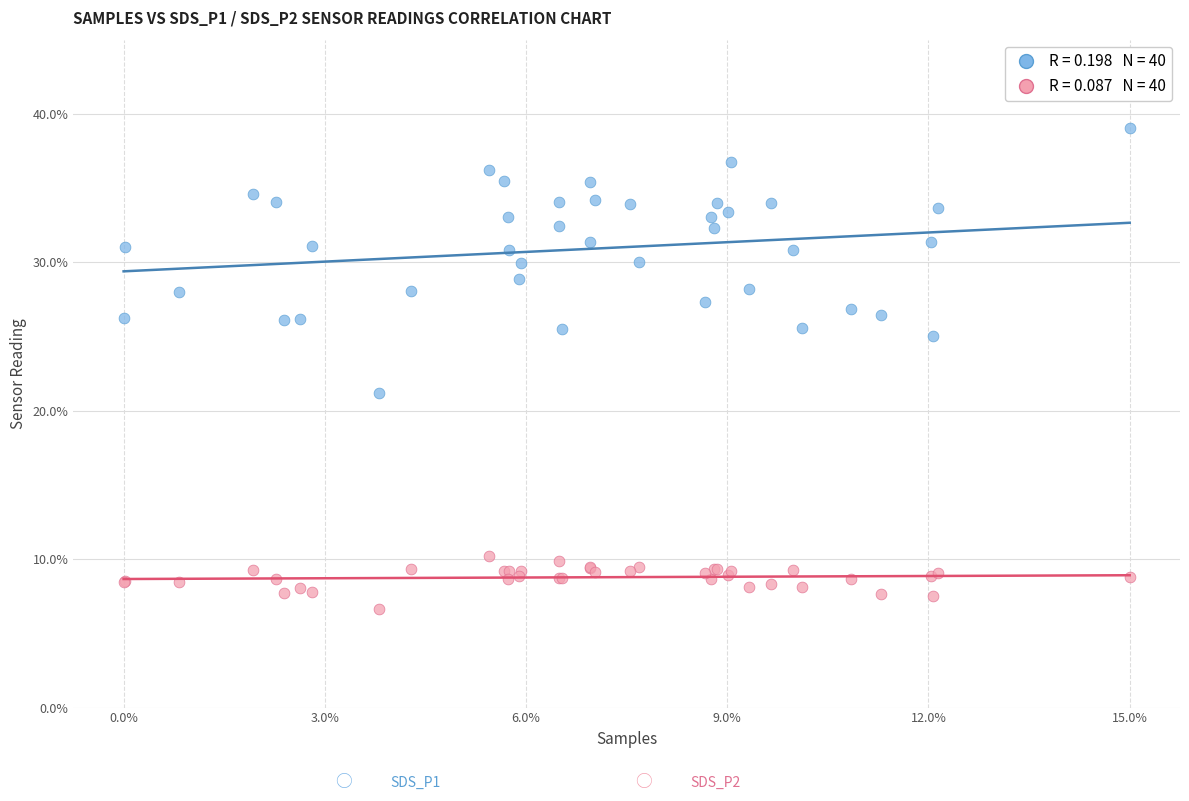

Across all series, what Y value is closest to 22?

21.2